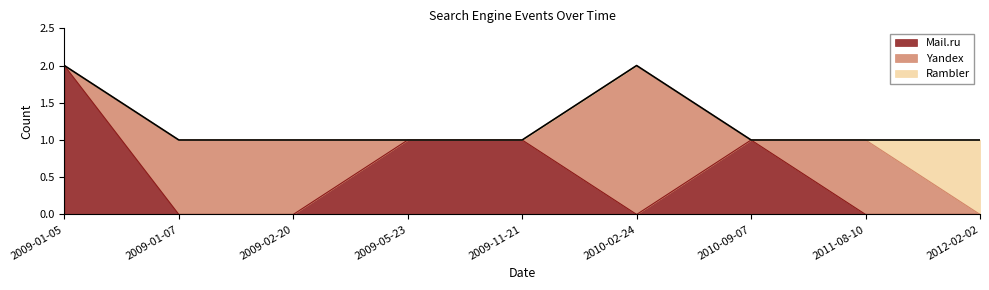

What is the total value across all series at 2009-01-05?

2